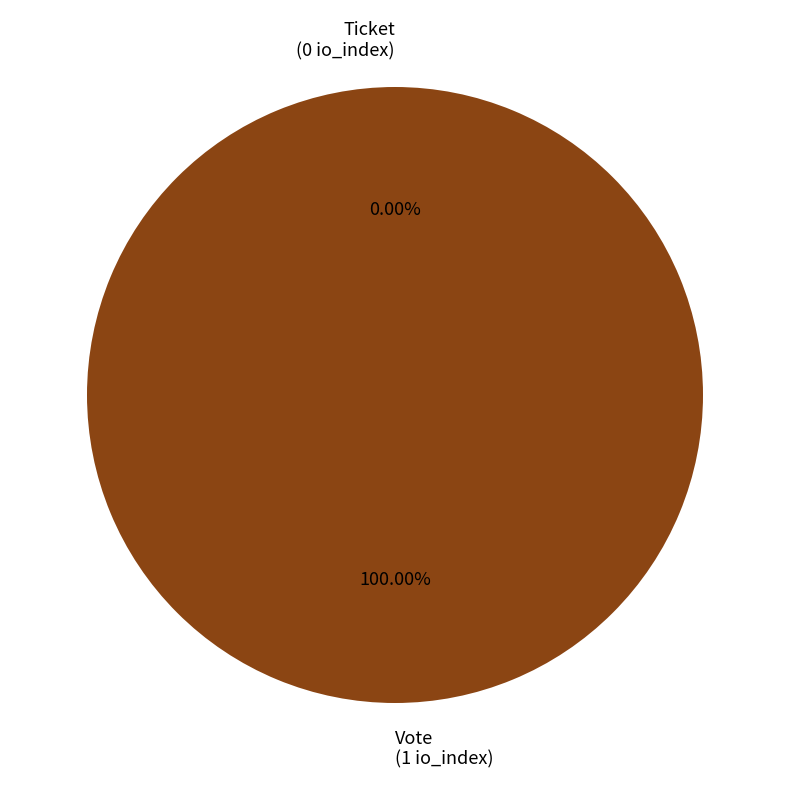

Which has a higher value, Vote (io_index=1) or Ticket (io_index=0)?

Vote (io_index=1)